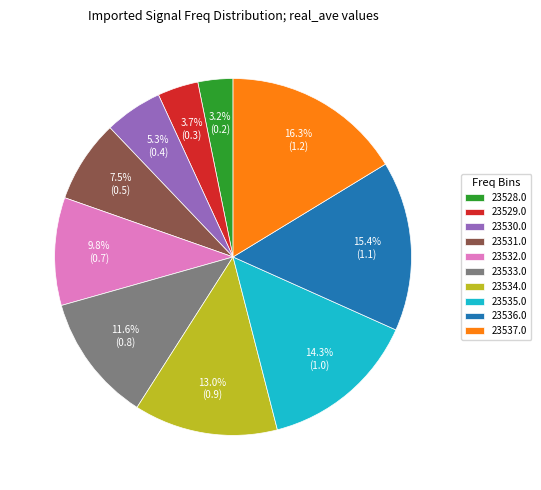

What is the largest slice in the pie chart?

23537.0